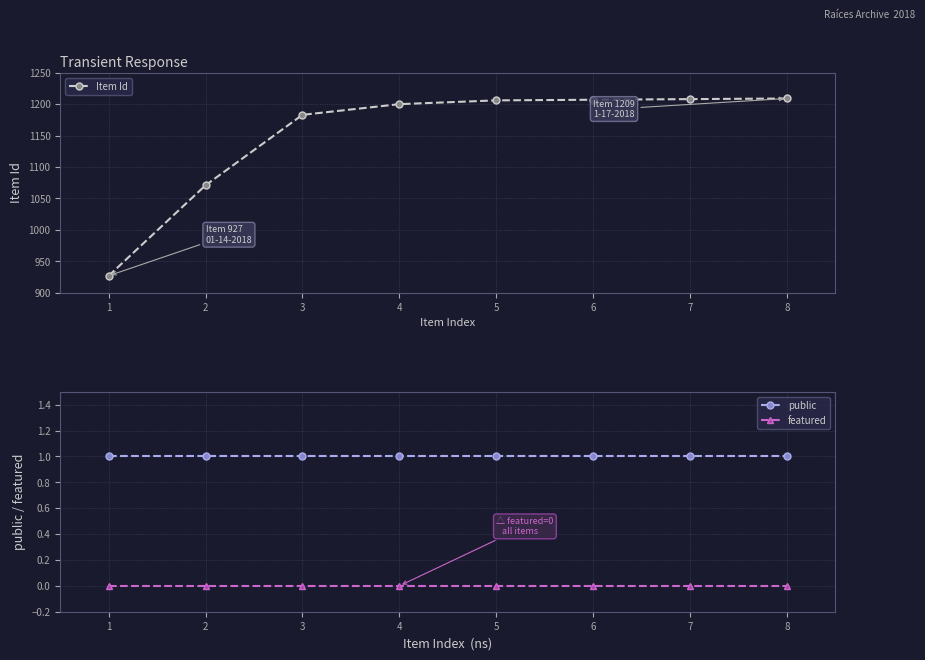

Does the chart have visible grid lines?

Yes